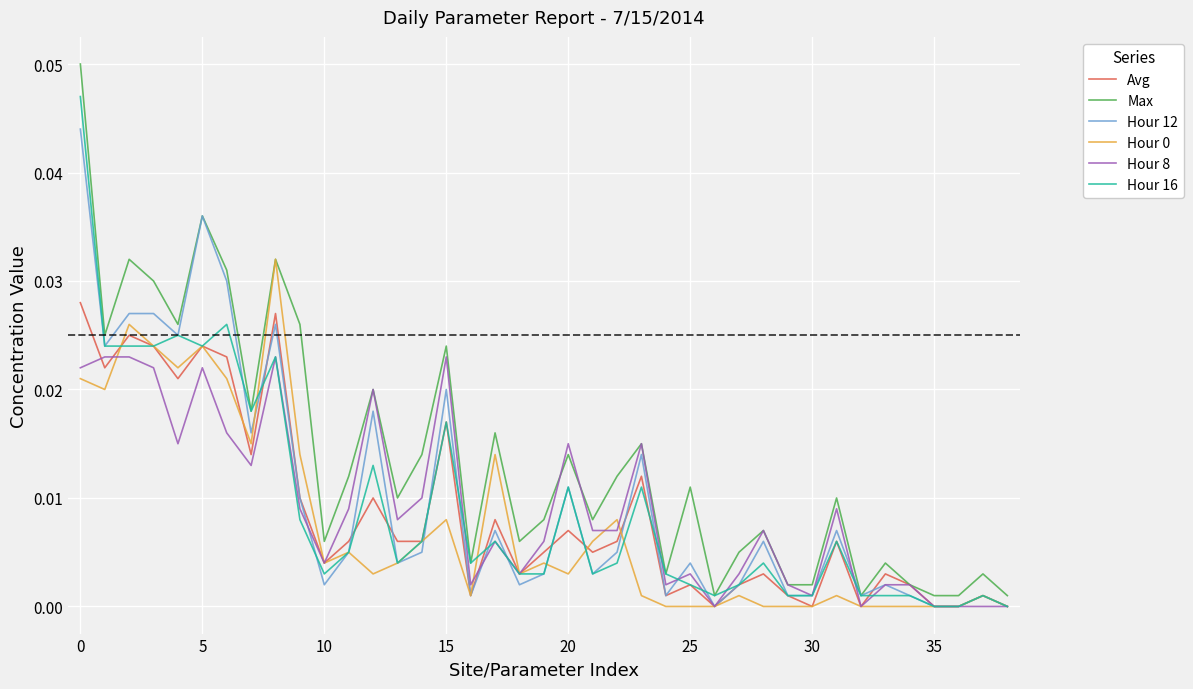

True or false: Hour 8 and Max cross at least once.

True